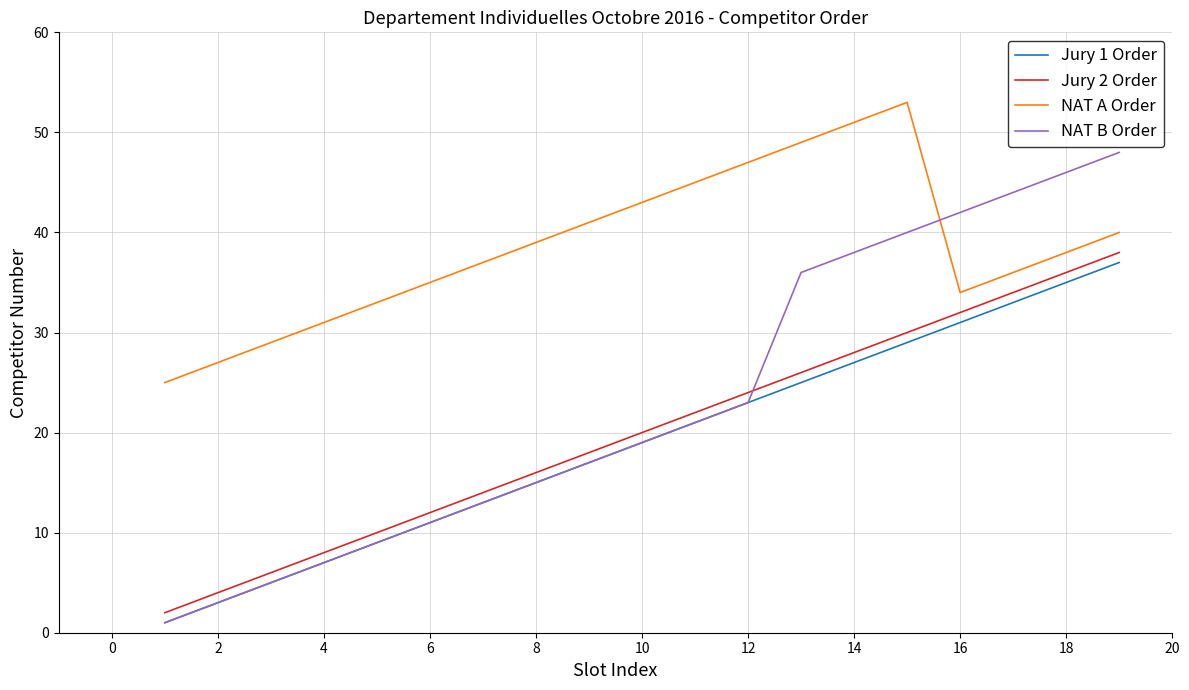

Which series has the largest total across all categories?

NAT A Order